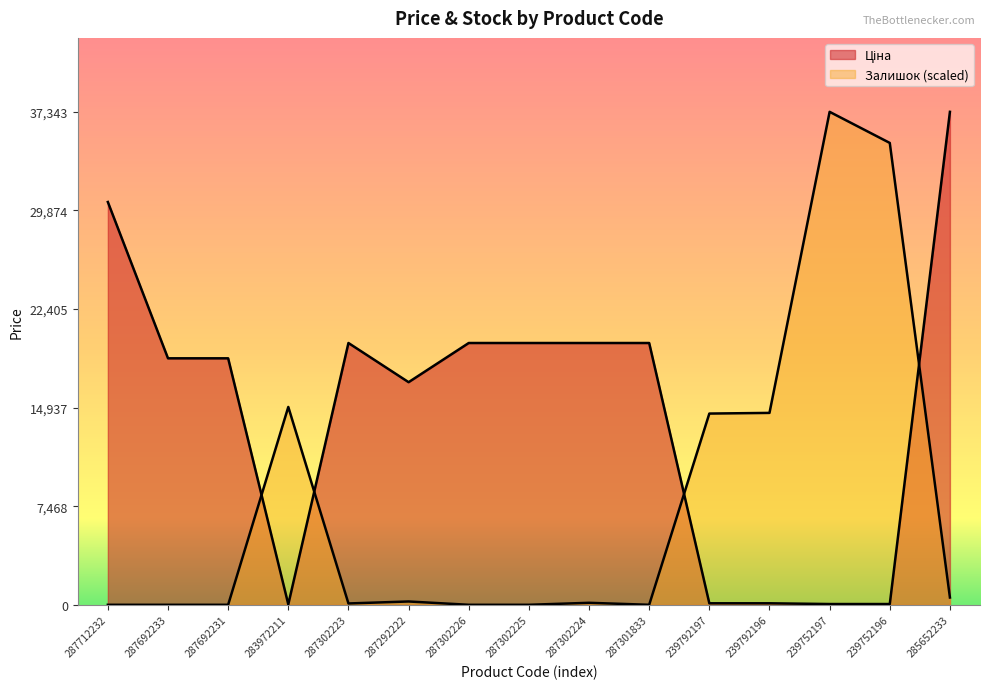

What is the greatest value displayed?

37343.0